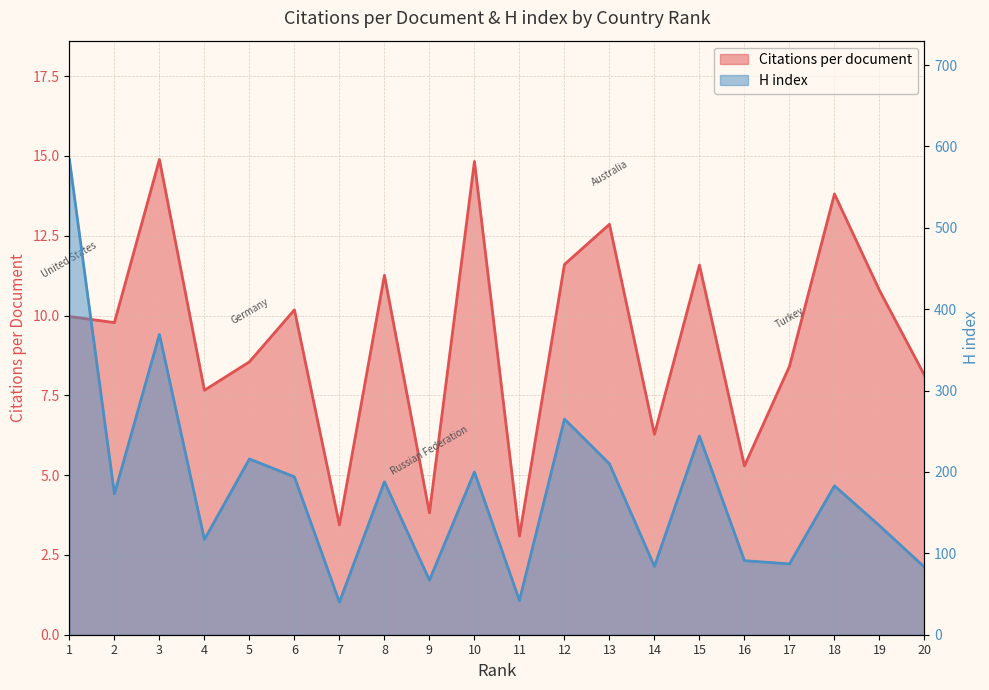

Reading left to right, transcribe all the data shown in this chart.

Citations per document: 10.0	9.8	14.9	7.7	8.6	10.2	3.4	11.3	3.8	14.8	3.1	11.6	12.9	6.3	11.6	5.3	8.4	13.8	10.8	8.1
H index: 584.0	173.0	369.0	117.0	216.0	194.0	40.0	188.0	67.0	200.0	42.0	265.0	210.0	84.0	244.0	91.0	87.0	183.0	134.0	83.0